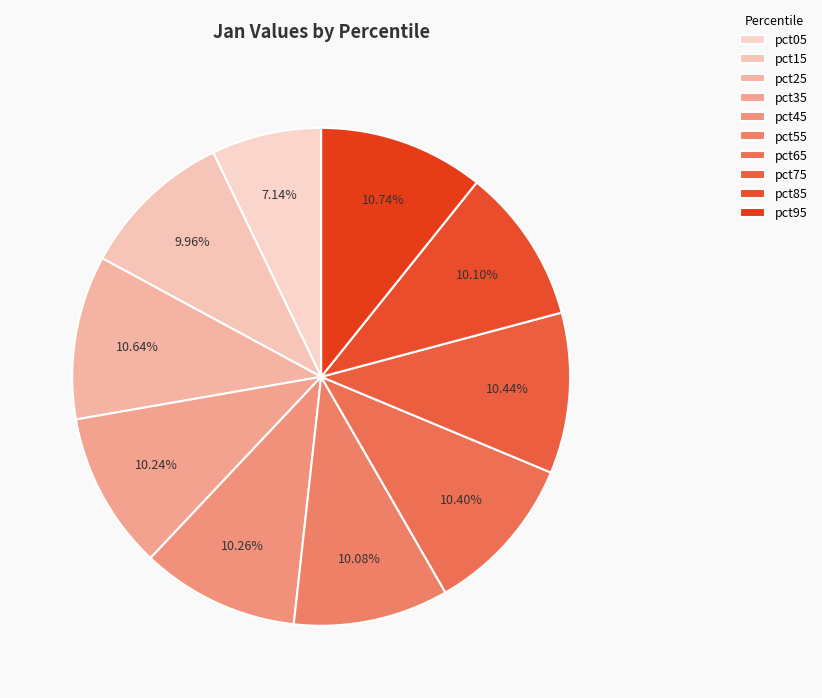

What percentage do pct15 and pct05 together represent?

17.1%